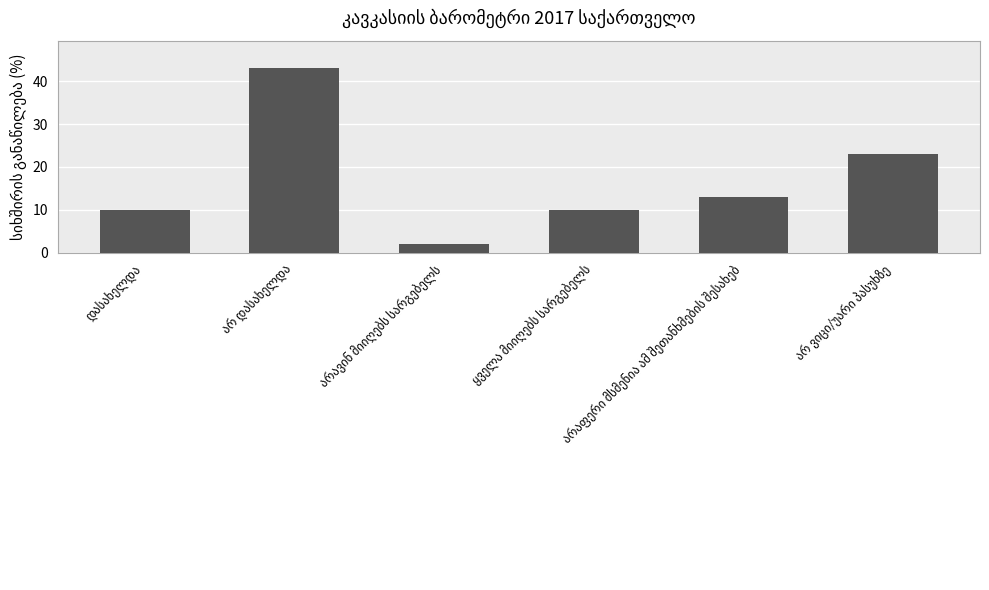

Does the chart contain stacked bars?

No